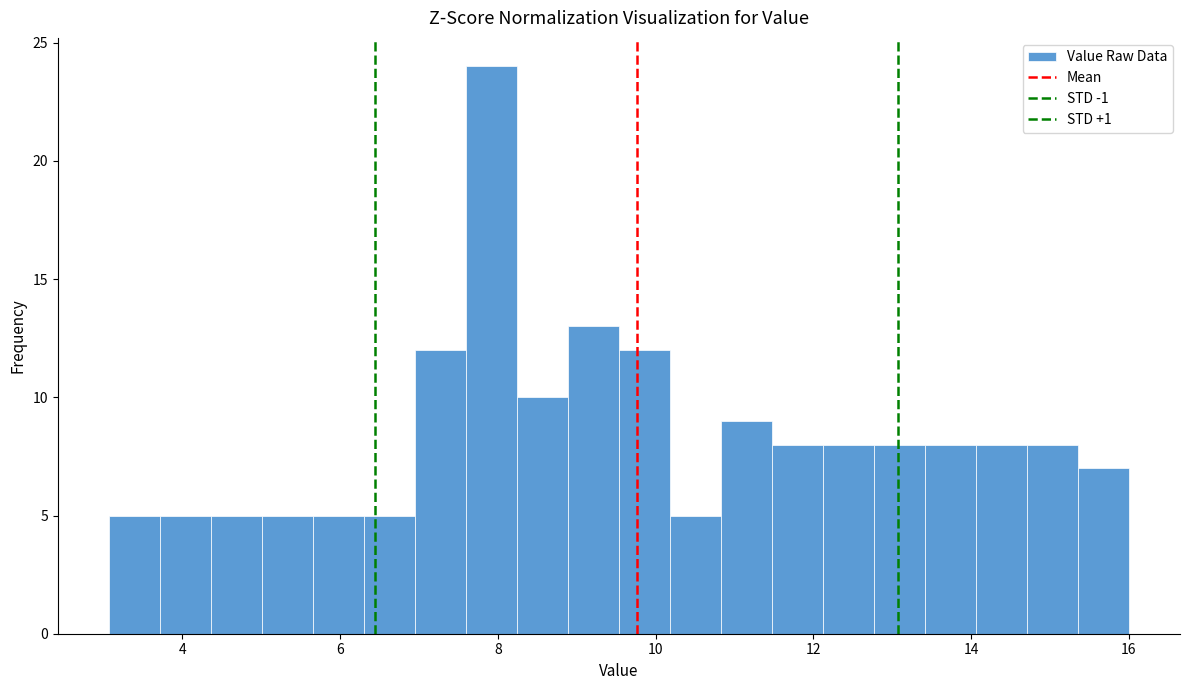

Read against the x-axis, roughly where is the centre of the tallest bar?

8.0